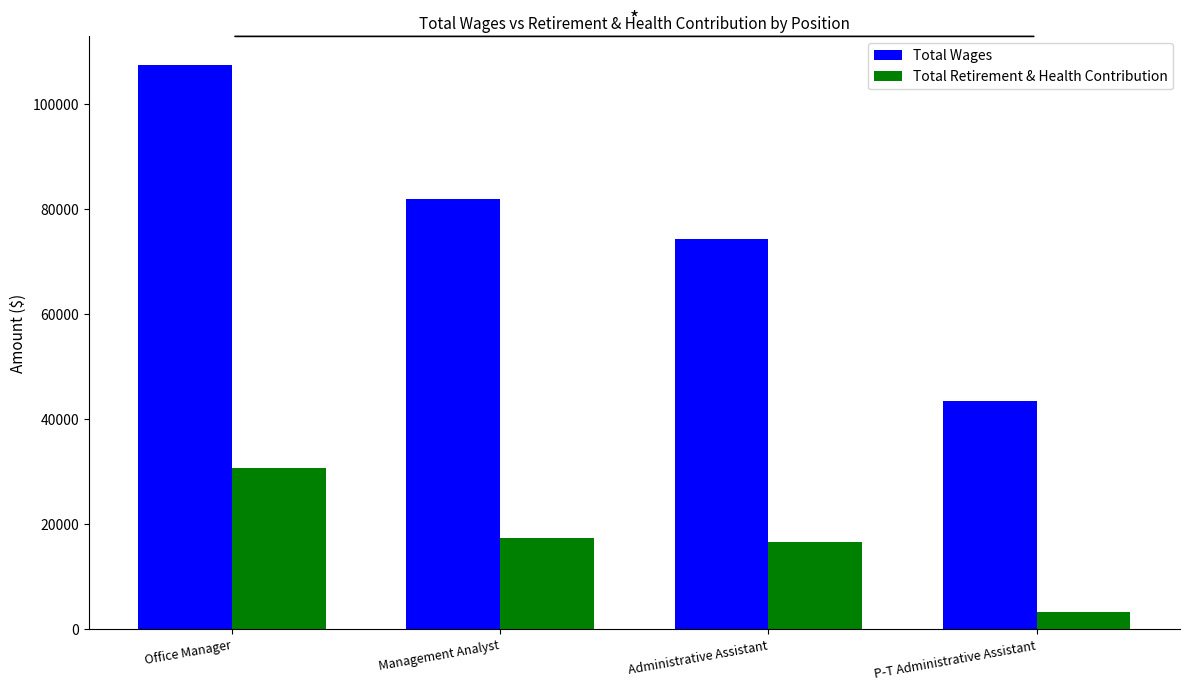

List the series in order of their overall mean, lowest first.

Total Retirement & Health Contribution, Total Wages